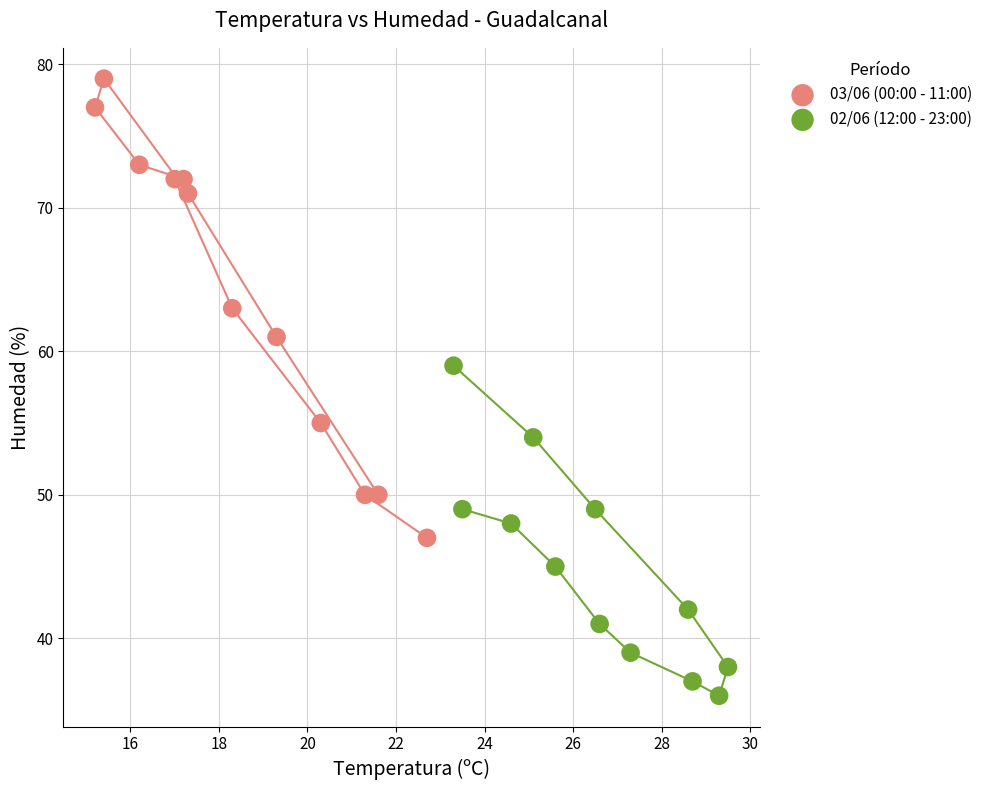

Which series contains the highest Y value?

03/06 (00:00 - 11:00)